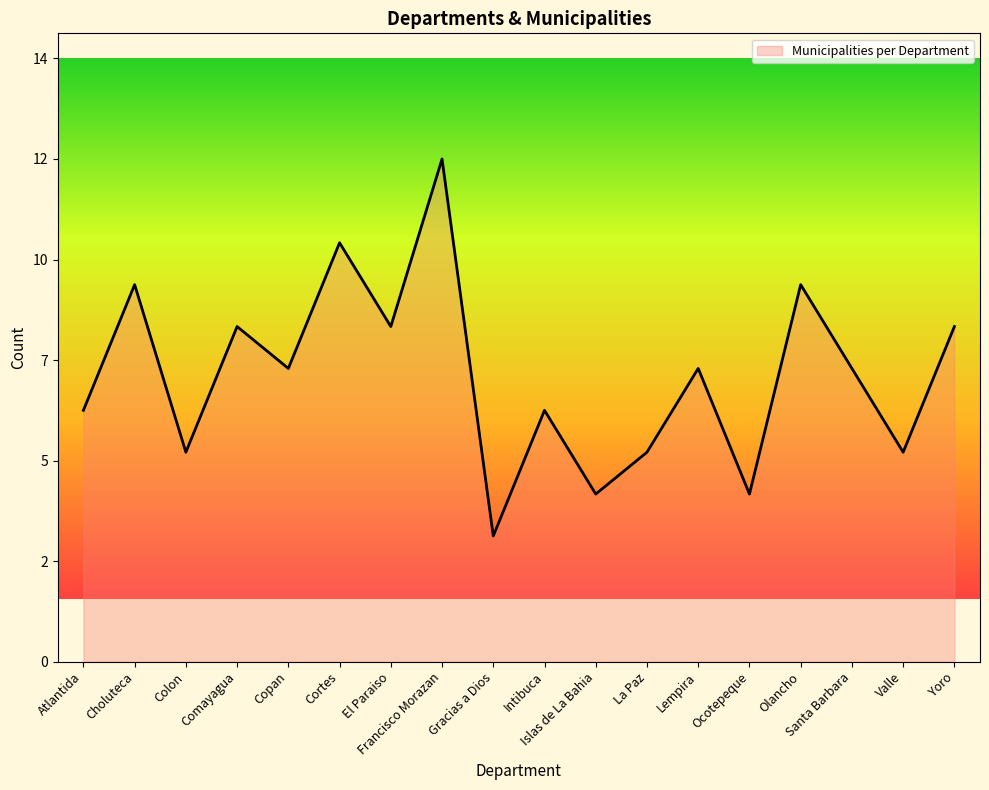

What is the greatest value displayed?

12